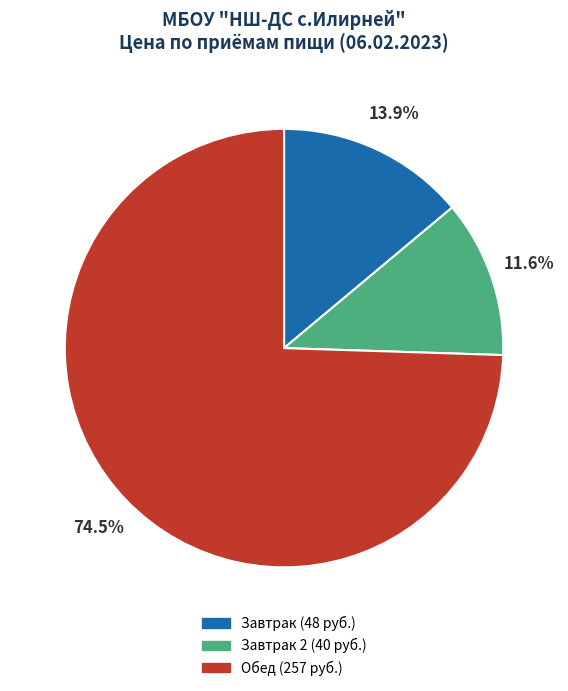

Is there any slice that represents more than half of the pie?

Yes